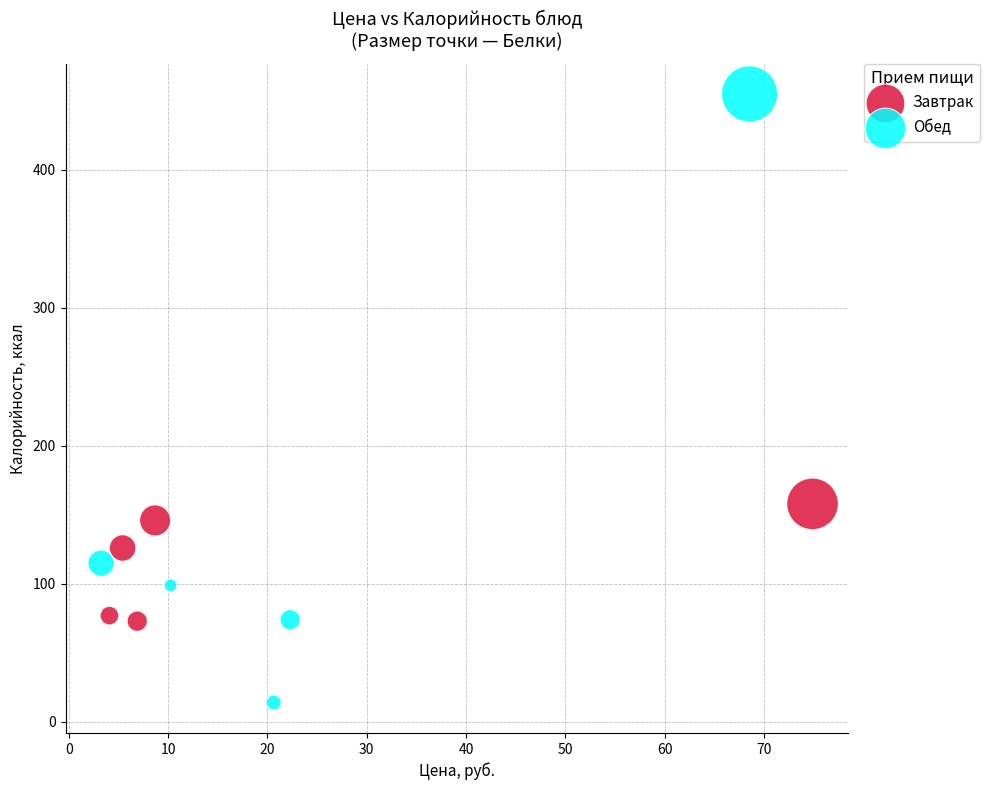

Which series has the widest spread of Y values?

Обед